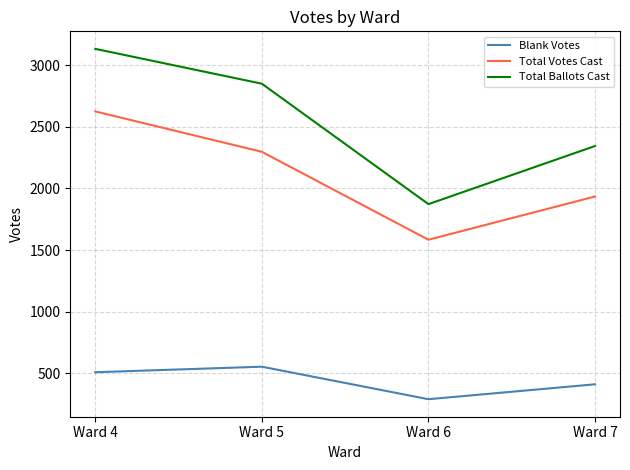

The Total Ballots Cast series shows 3134 at Ward 4. True or false?

True